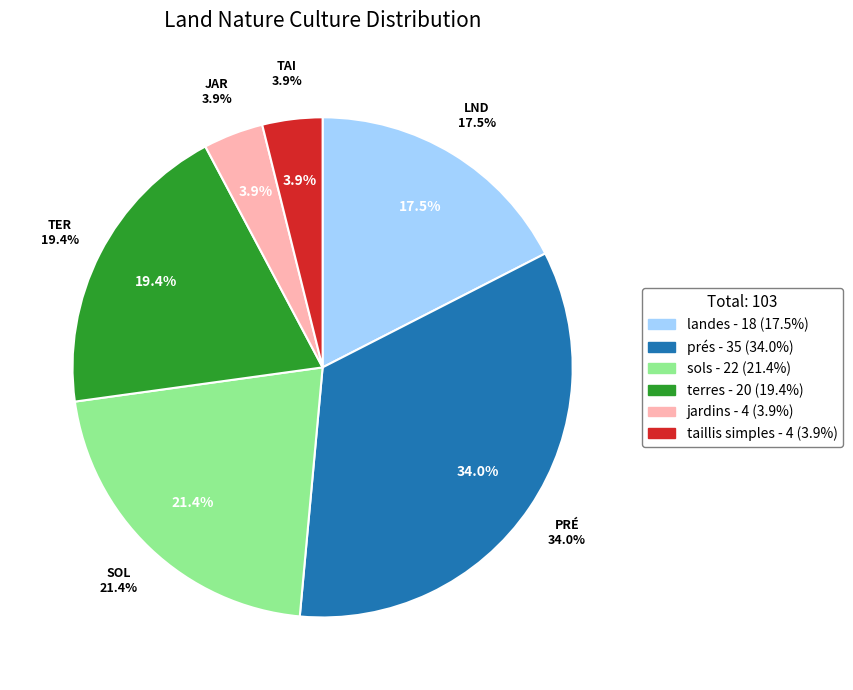

Is there any slice that represents more than half of the pie?

No